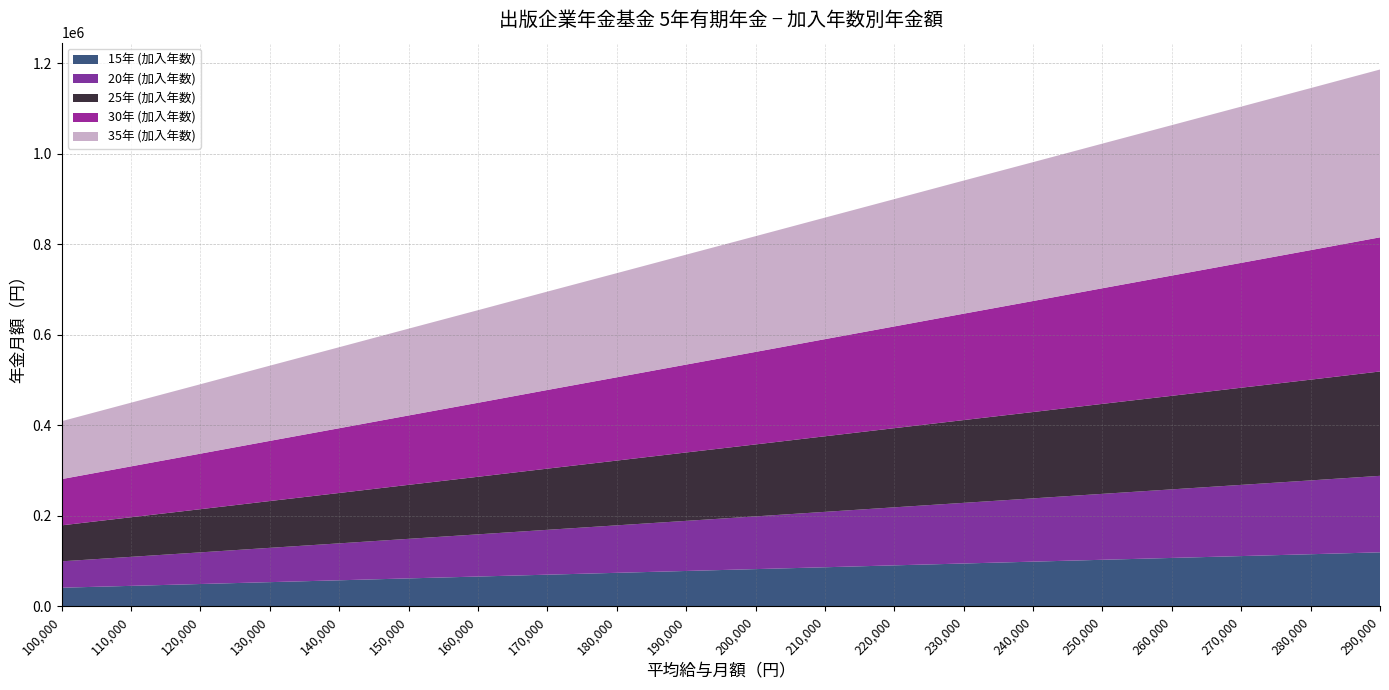

True or false: 15年 (加入年数) and 35年 (加入年数) intersect in this chart.

False